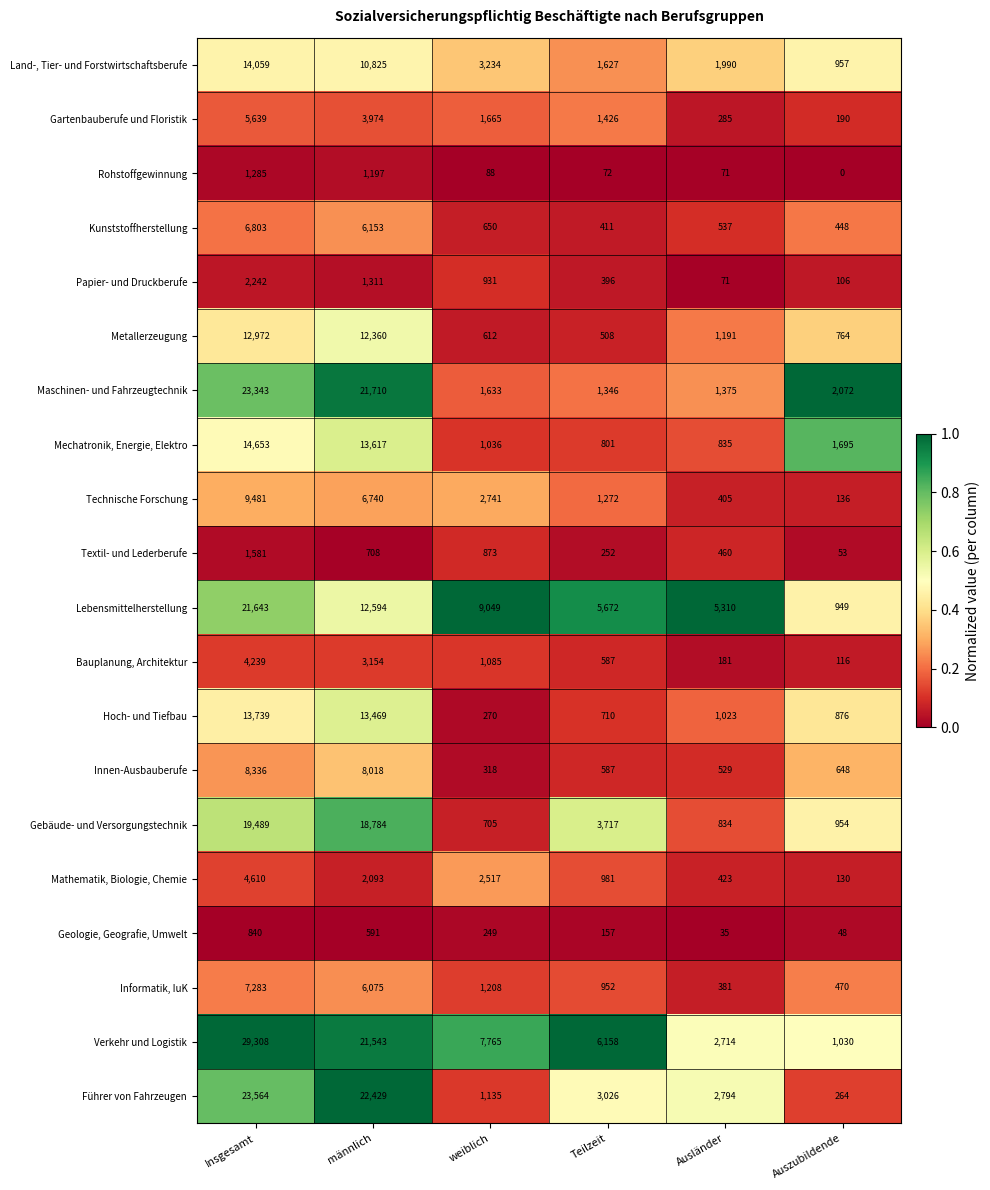

What is the difference between the maximum and minimum values in the Verkehr und Logistik series?

28278